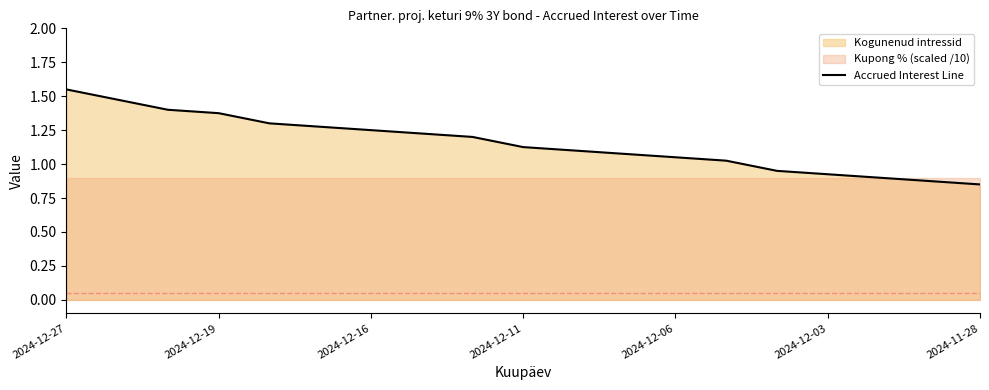

Rank the categories by value from highest to lowest.

2024-12-27, 2024-12-19, 2024-12-16, 2024-12-11, 2024-12-06, 2024-12-03, 2024-11-28, 7, 8, 9, 10, 11, 12, 13, 14, 15, 16, 17, 18